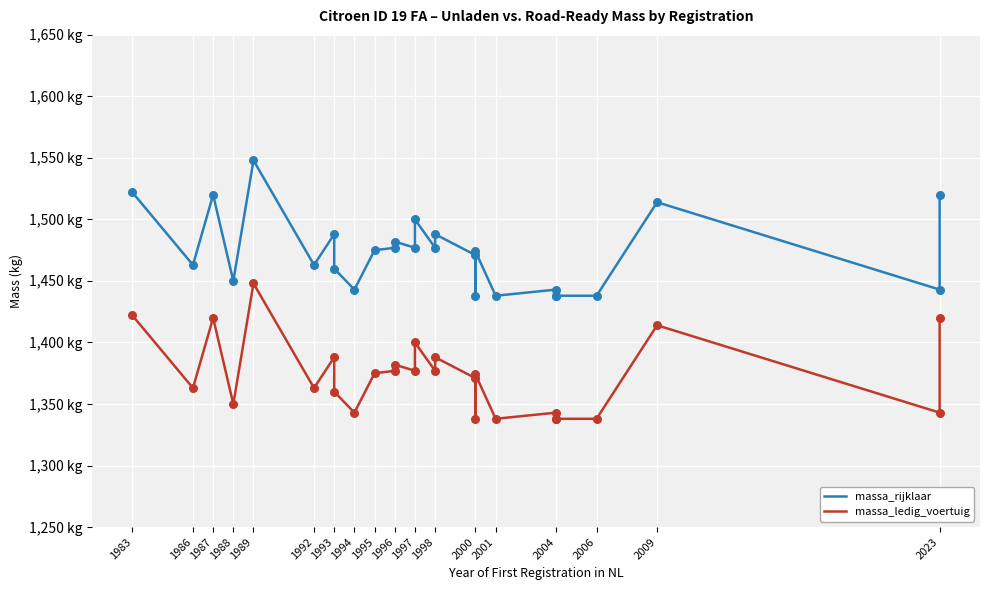

At how many categories does at least one series exceed 1348?

27